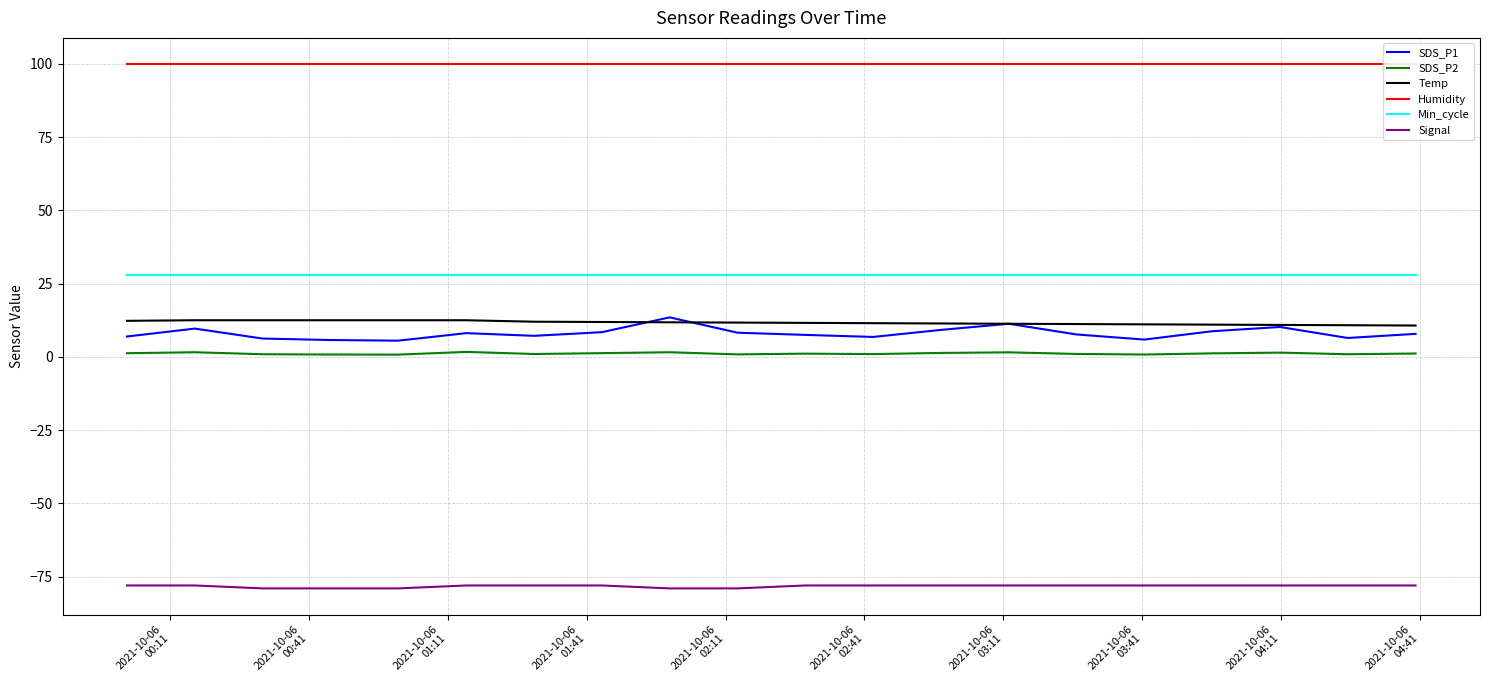

What are all the series names shown in the legend?

SDS_P1, SDS_P2, Temp, Humidity, Min_cycle, Signal